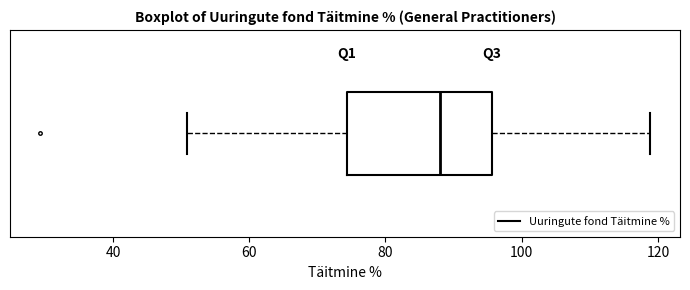

Transcribe this box plot: give where the median line is, the range the box spans, and where the two whiskers end, as read against the x-axis. The values are not printed on the chart, so give them approximately, as read against the axis.

median 88, box 74 to 96, whiskers 50 to 118